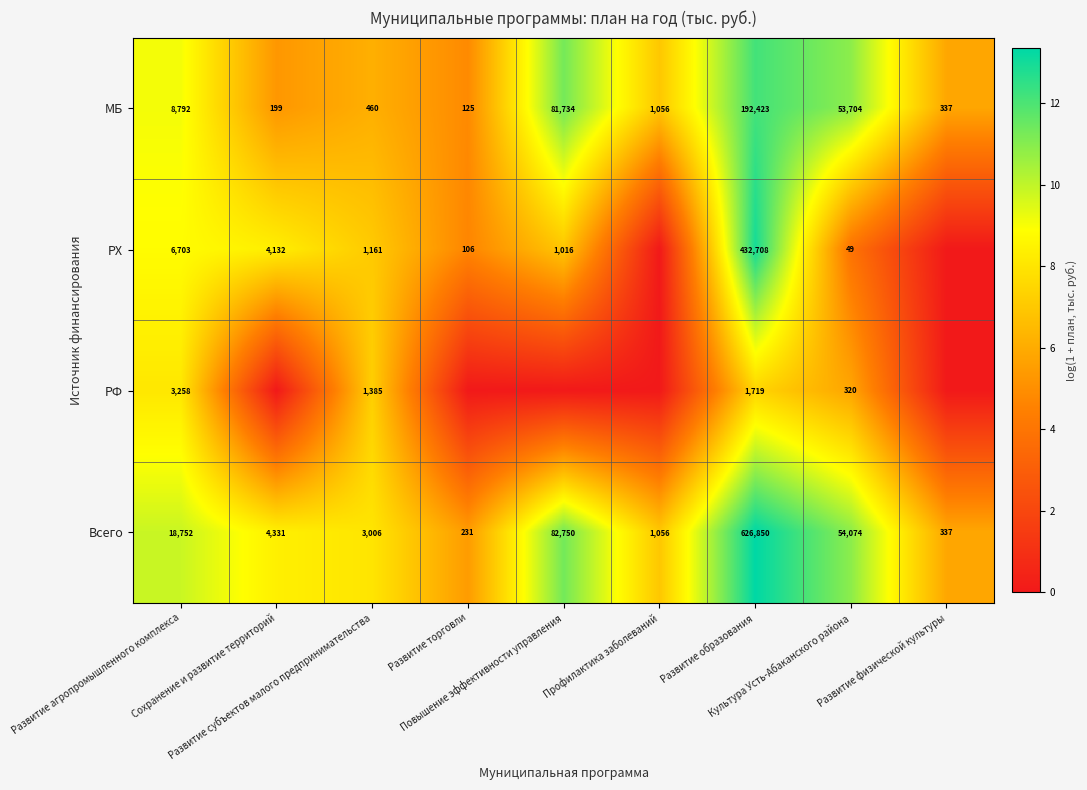

What is the sum of all Всего values?

791387